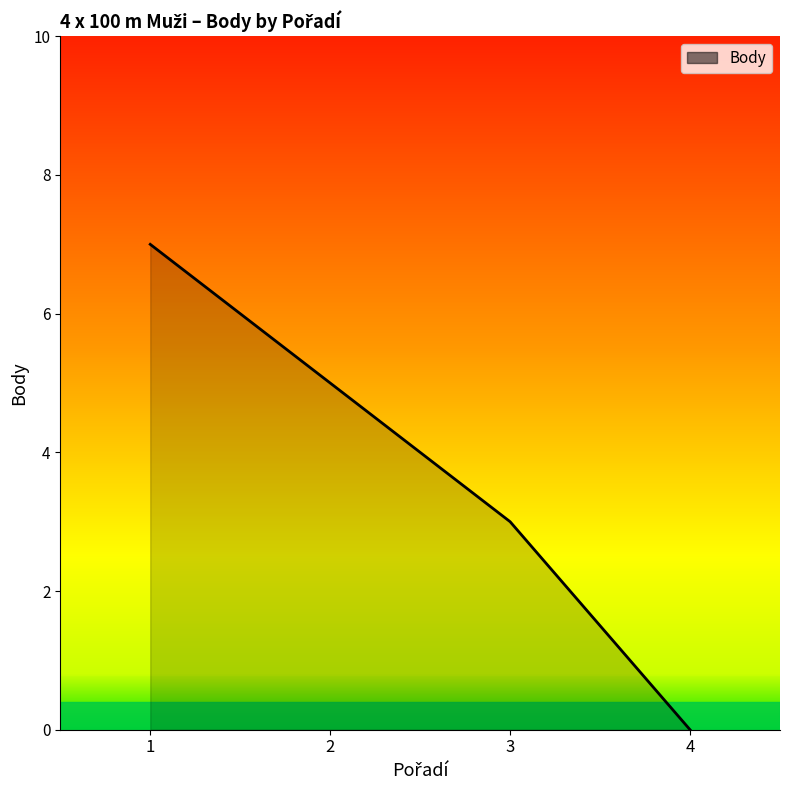

Between 1 and 2, which is larger?

1